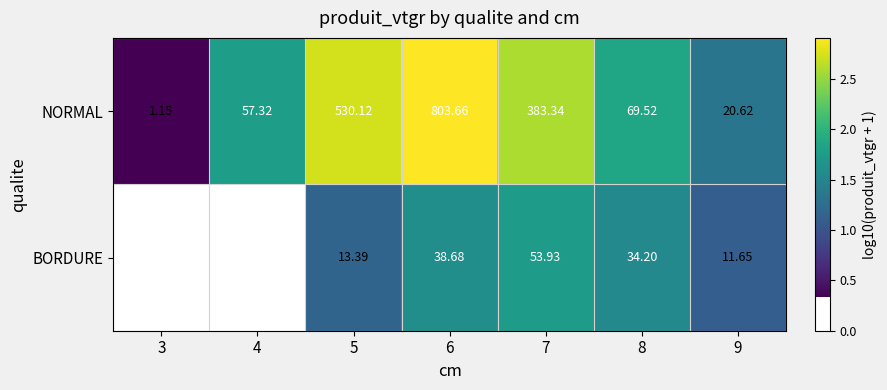

Which series changed the most between 6 and 8?

NORMAL